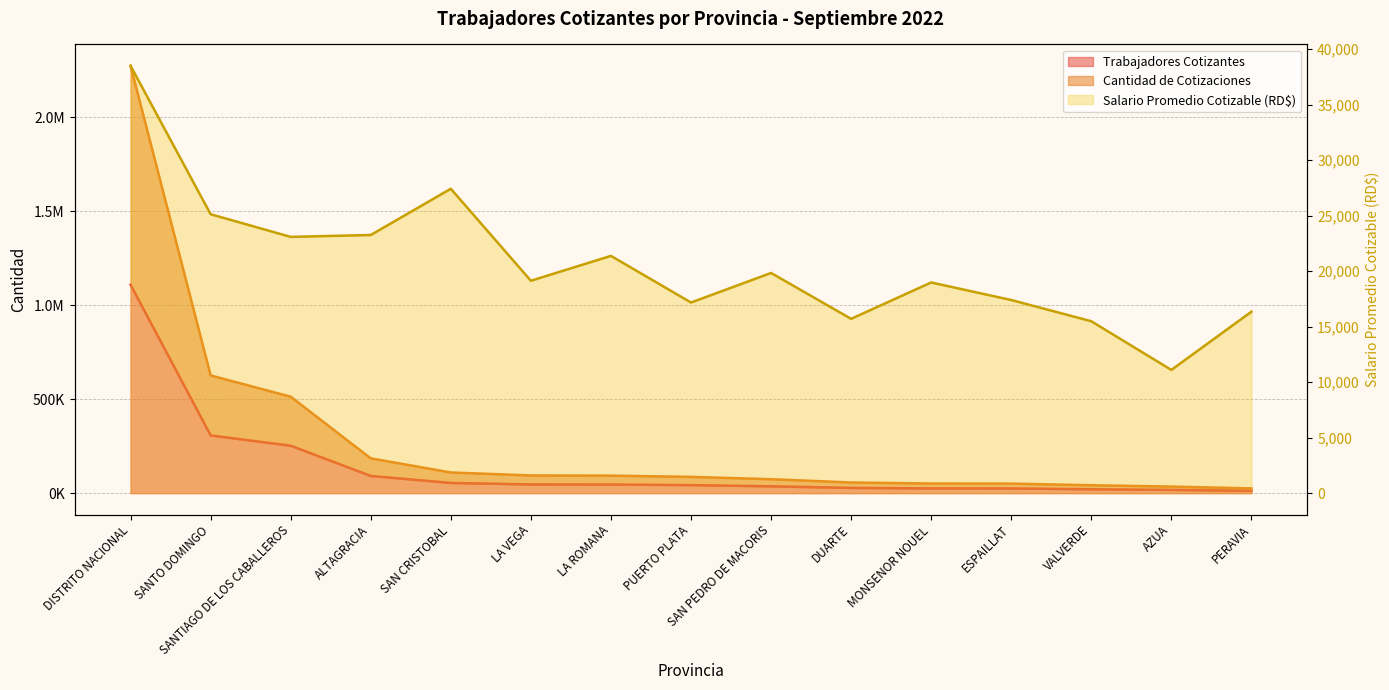

What is the average value of the Cantidad de Cotizaciones series?

287739.1